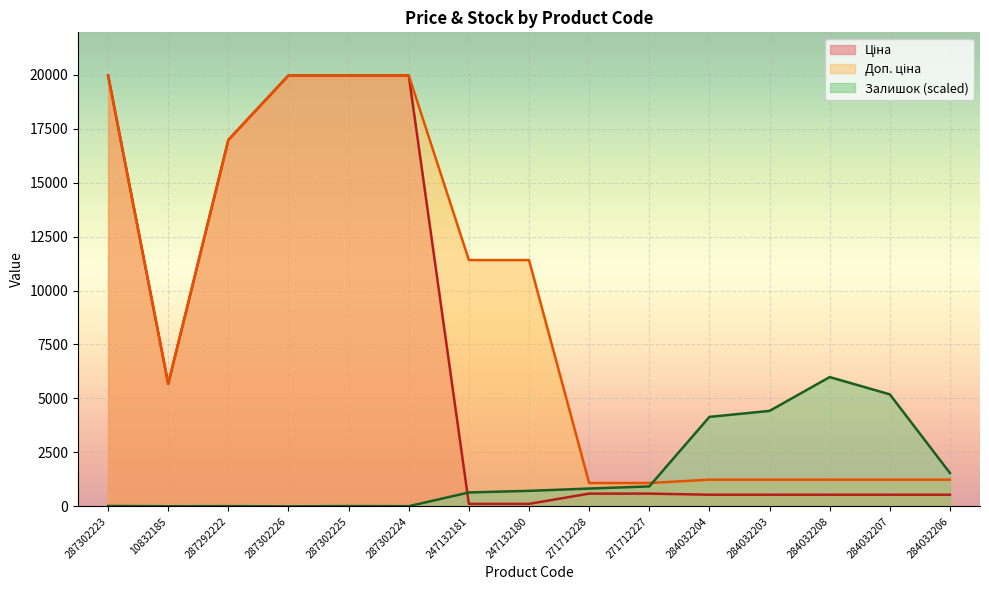

How many data points in Залишок are less than 718?

7